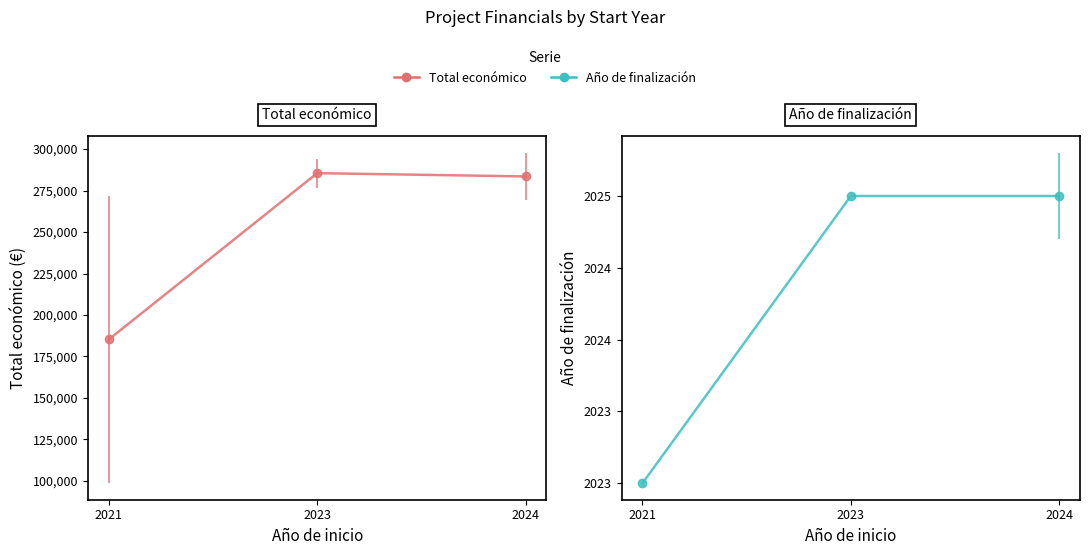

What is the sum of the Año de finalización values at 2024 and 2023?

4050